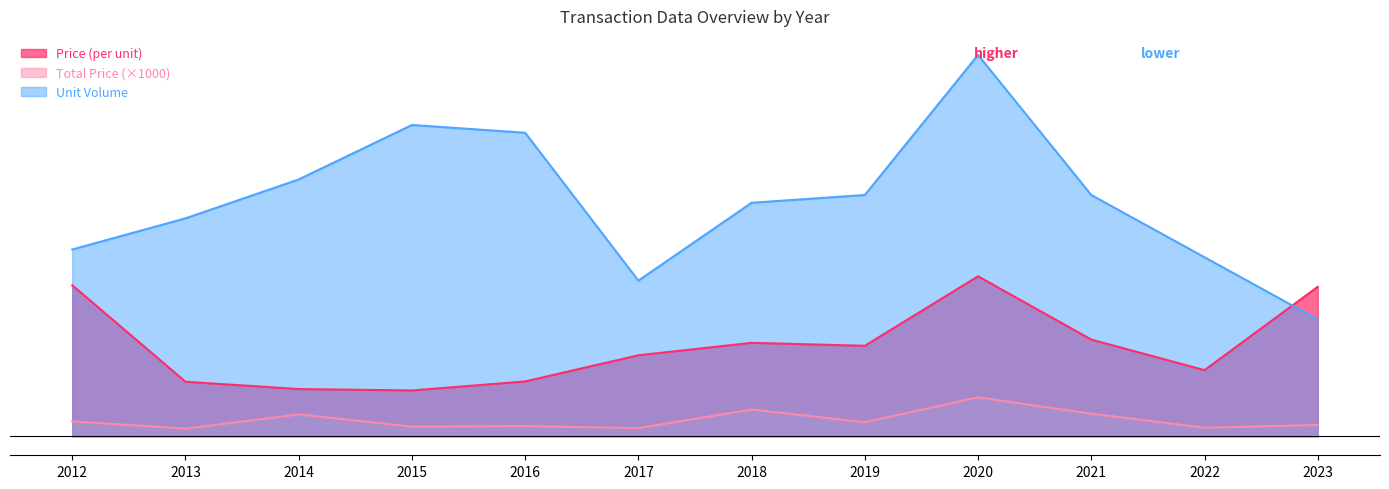

Rank the series by their maximum value, from lowest to highest.

Total Price (×1000), Price (per unit), Unit Volume